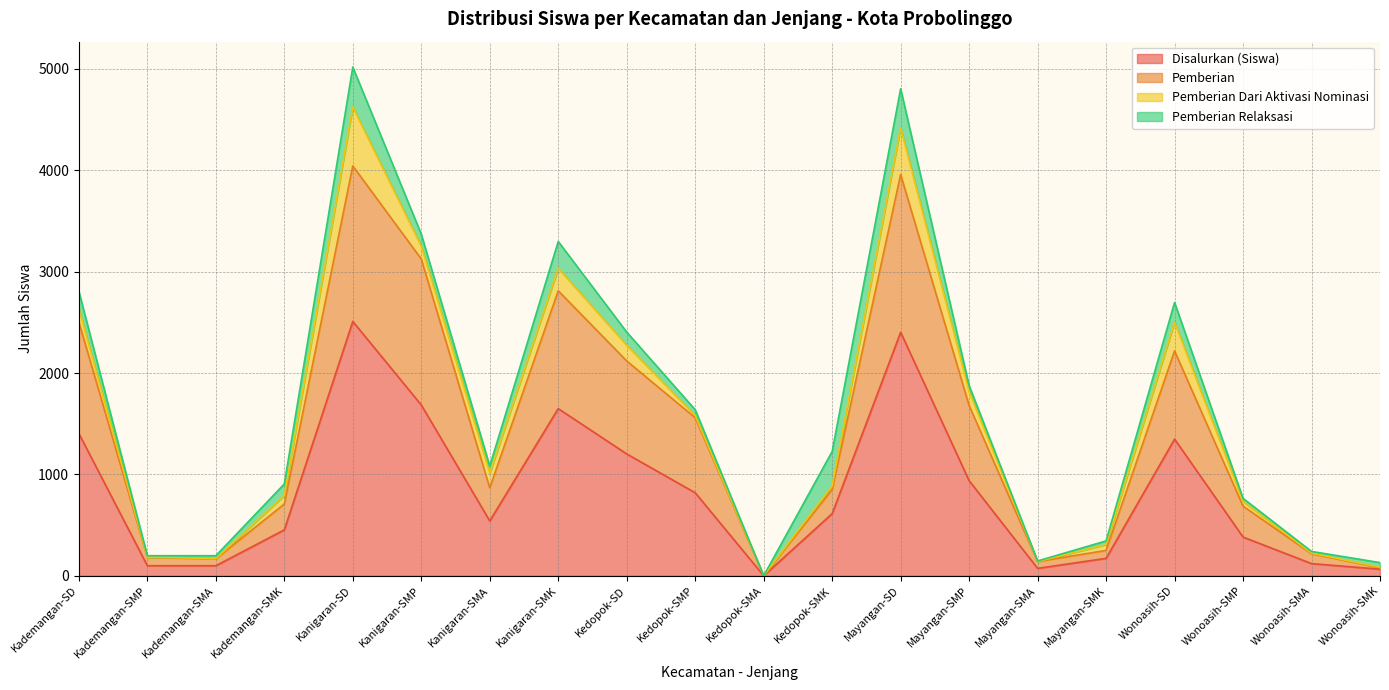

Which category has the highest value in the Disalurkan (Siswa) series?

Kanigaran-SD